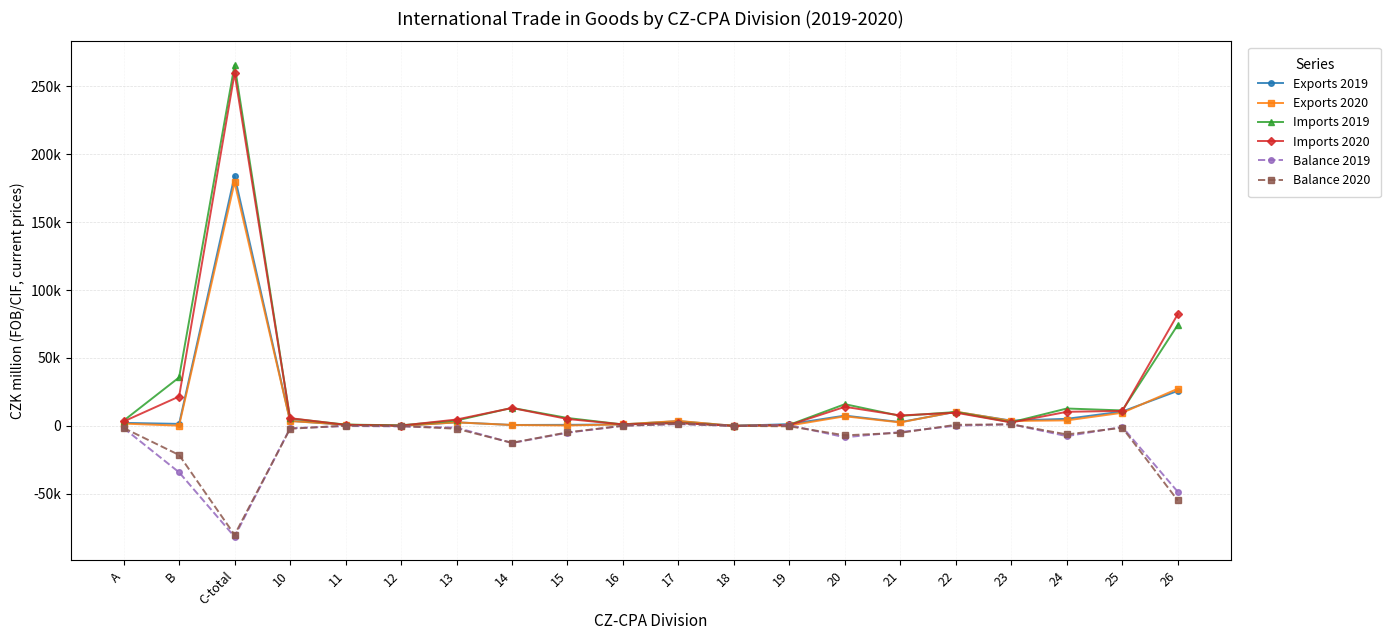

Does the chart have visible grid lines?

Yes